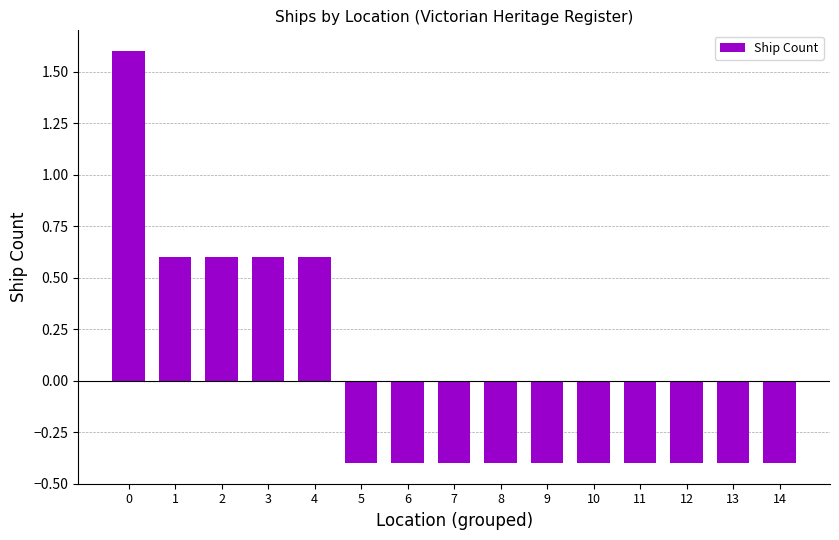

Reading left to right, extract all data points from this chart.

1.6	0.6	0.6	0.6	0.6	-0.4	-0.4	-0.4	-0.4	-0.4	-0.4	-0.4	-0.4	-0.4	-0.4